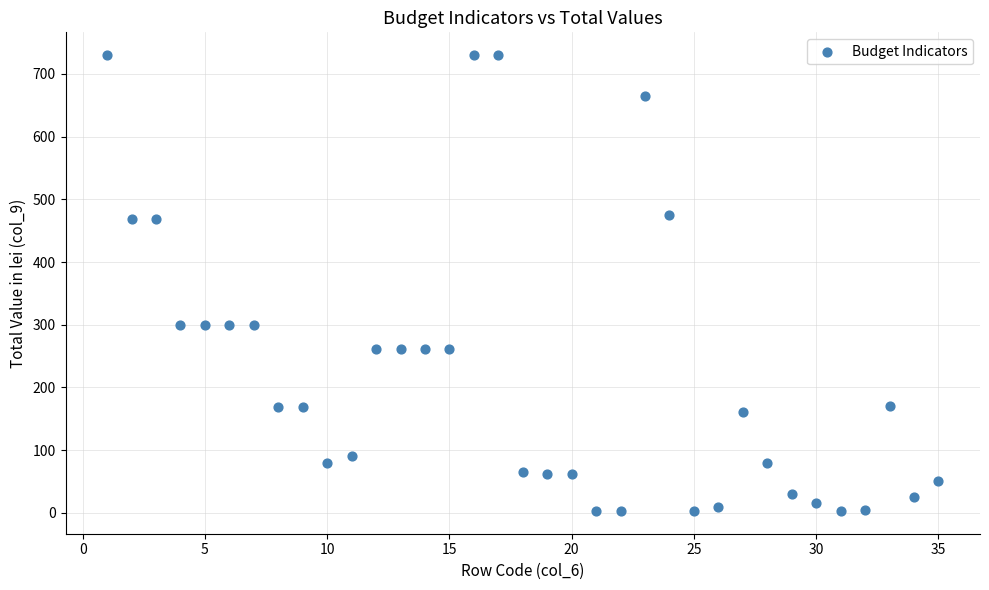

What is the range of Y values (max minus min)?

727.0